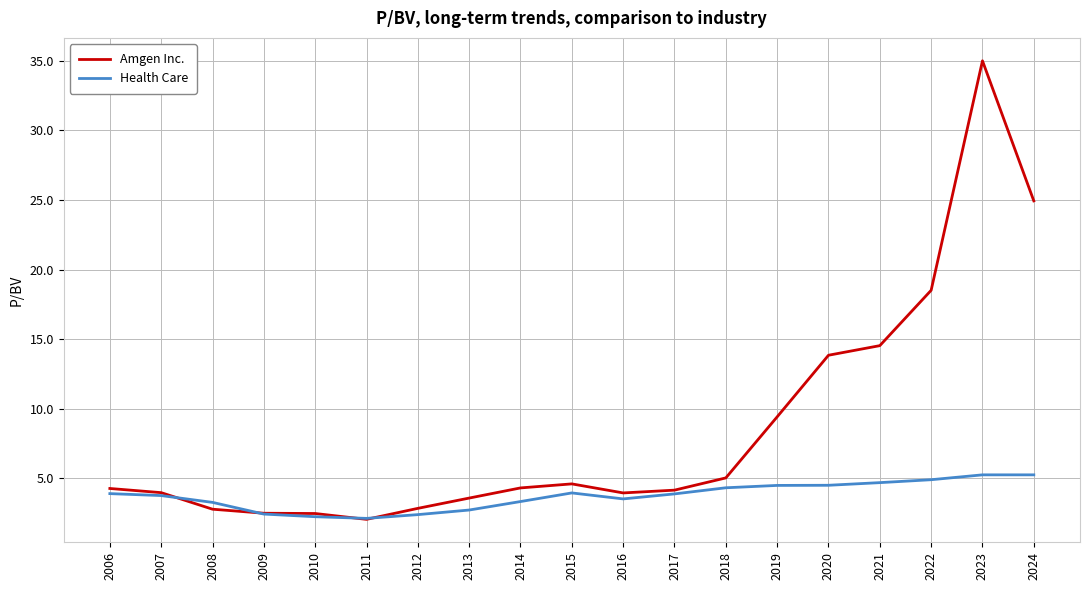

Which series has the largest range (max minus min)?

Amgen Inc.